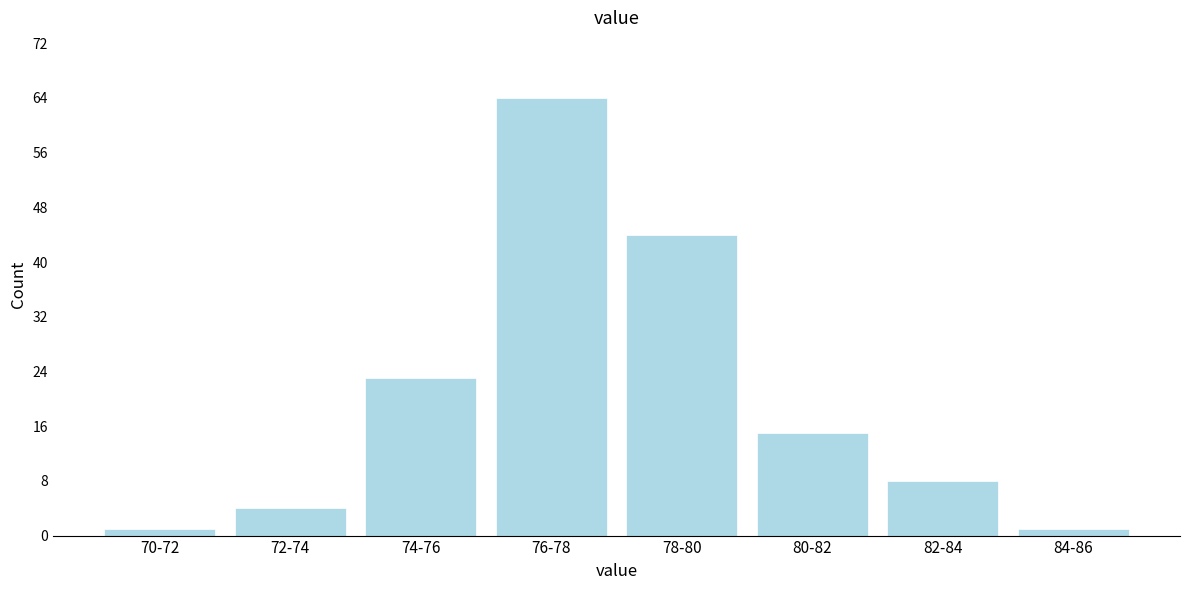

Reading right to left, what are all the values shown in this chart?

84-86=1	82-84=8	80-82=15	78-80=44	76-78=64	74-76=23	72-74=4	70-72=1